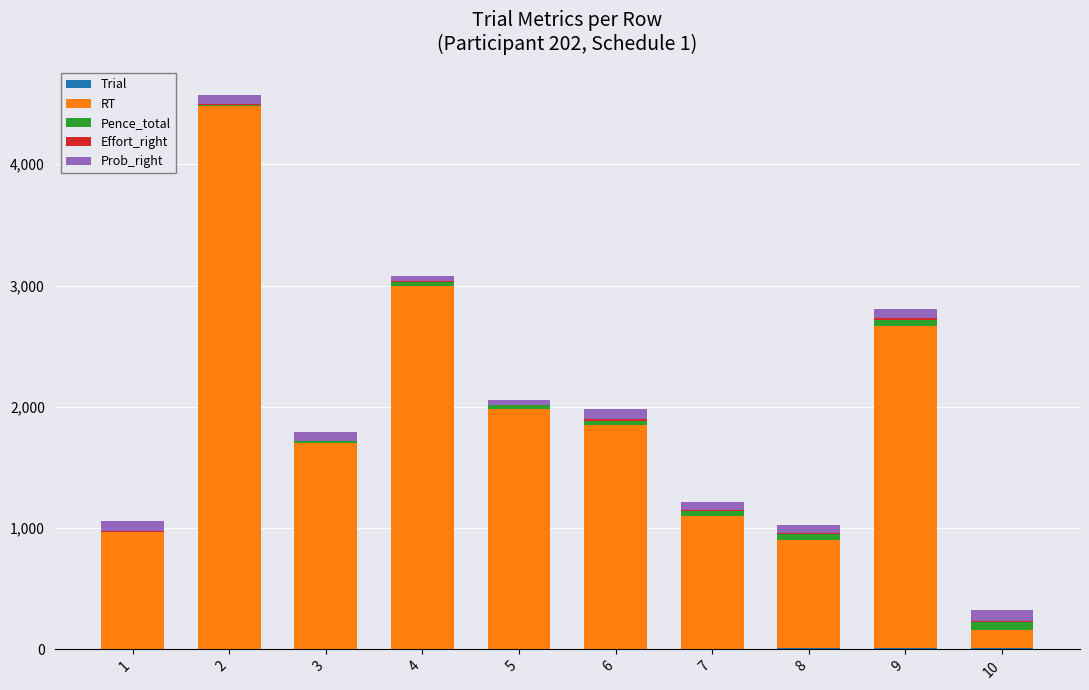

Are the bars horizontal?

No